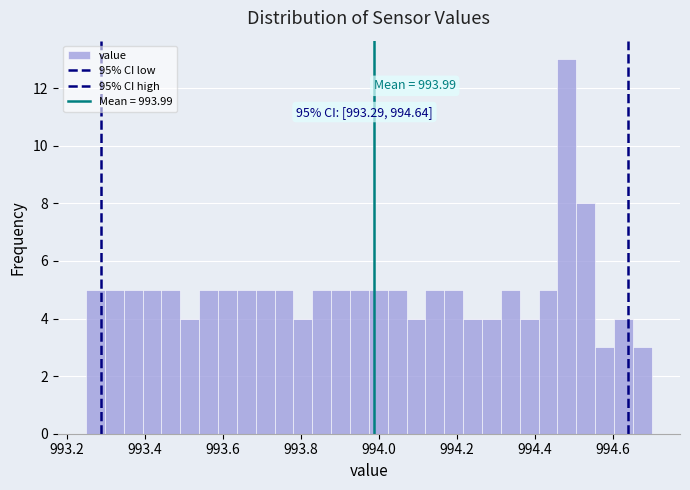

Read against the x-axis, roughly where is the centre of the tallest bar?

994.48